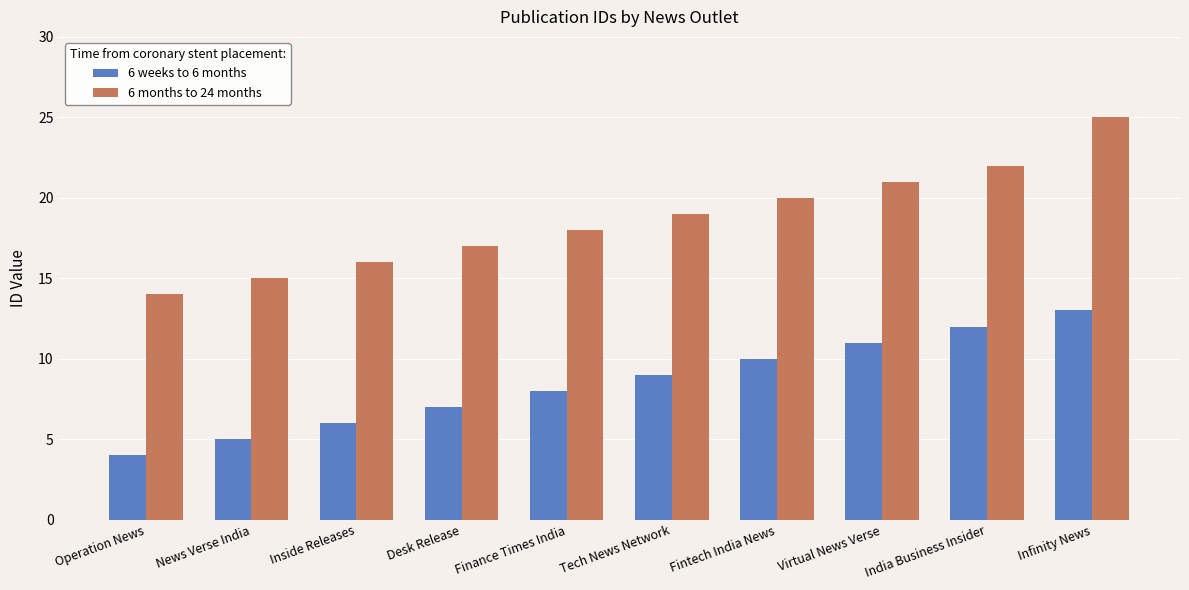

Which series has the largest total across all categories?

6 months to 24 months